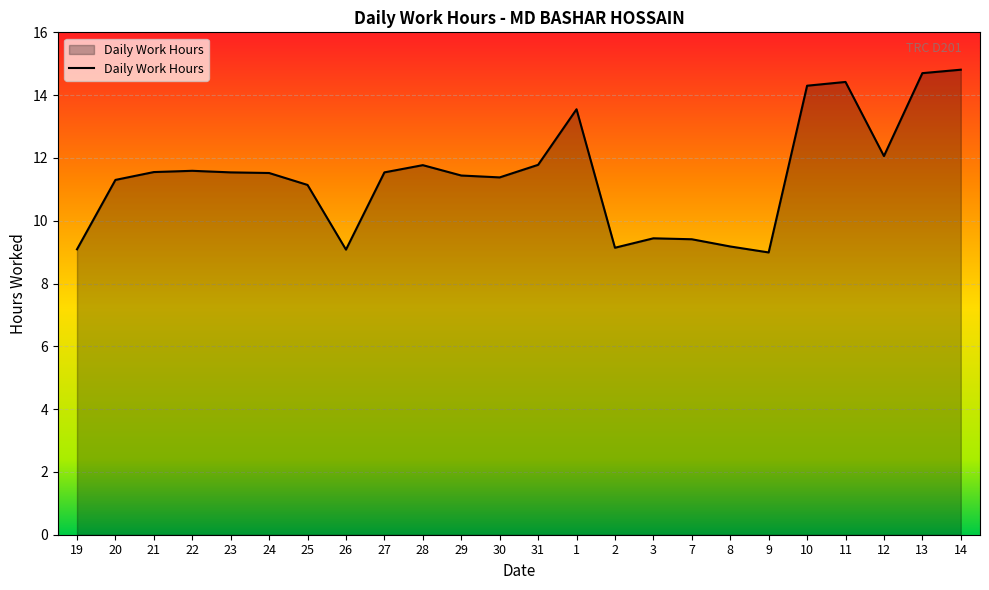

What is the greatest value displayed?

14.8